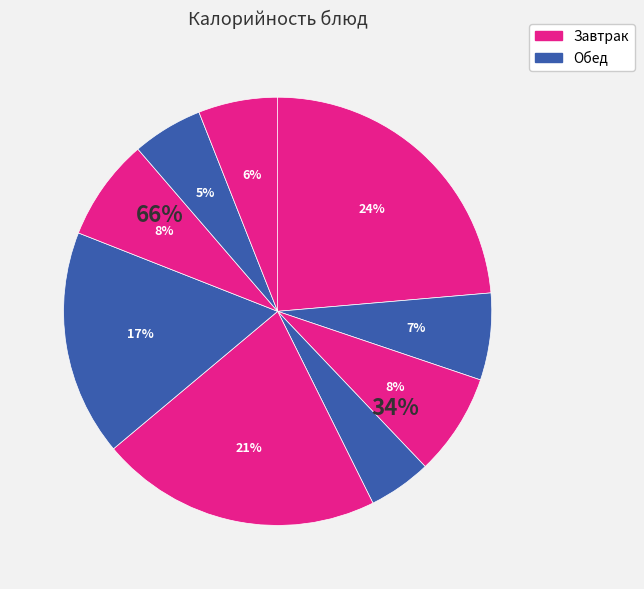

Is it true that Каша пшенная is 14% of the pie?

False